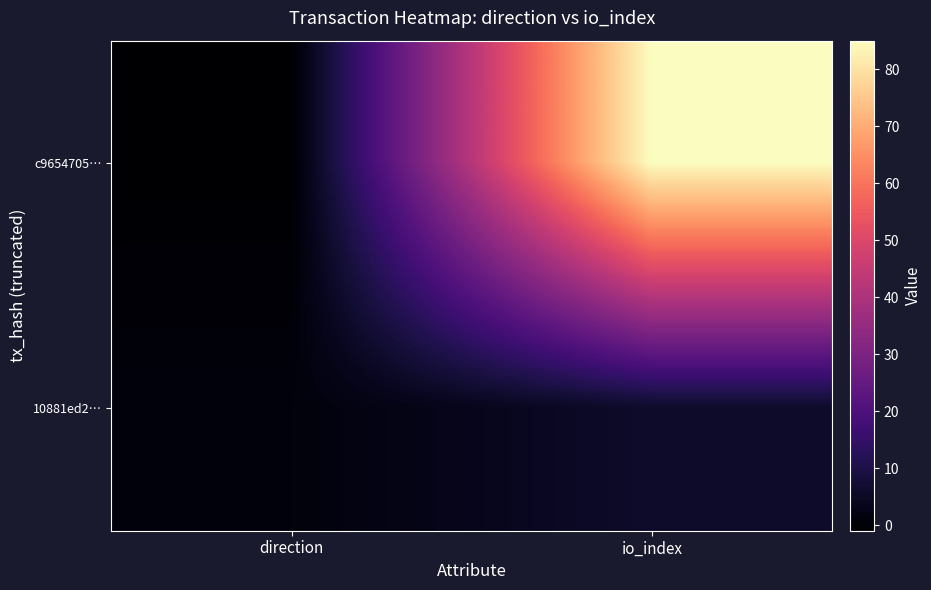

Which has a higher value, io_index or direction?

io_index